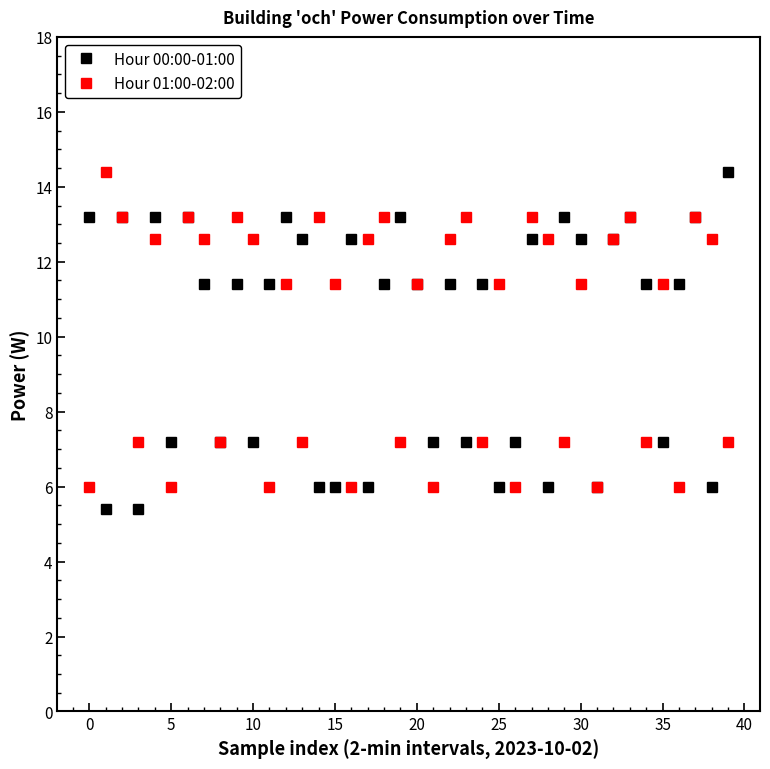

At how many categories does at least one series exceed 11?

34